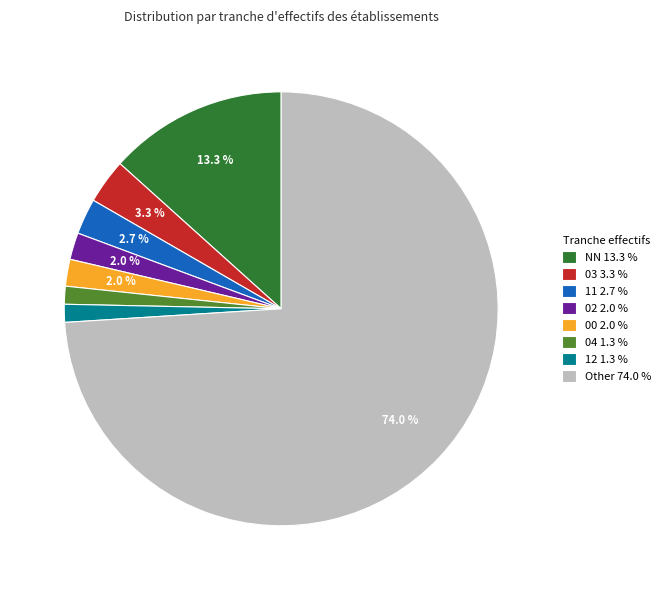

What is the largest slice in the pie chart?

Other